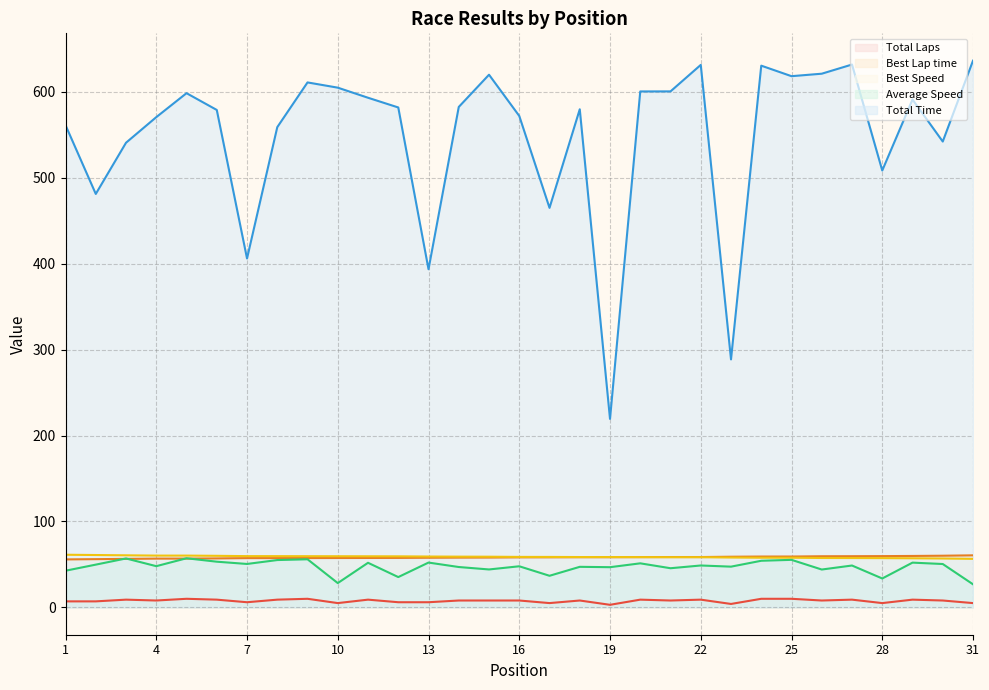

What is the maximum value shown in the chart?

636.2